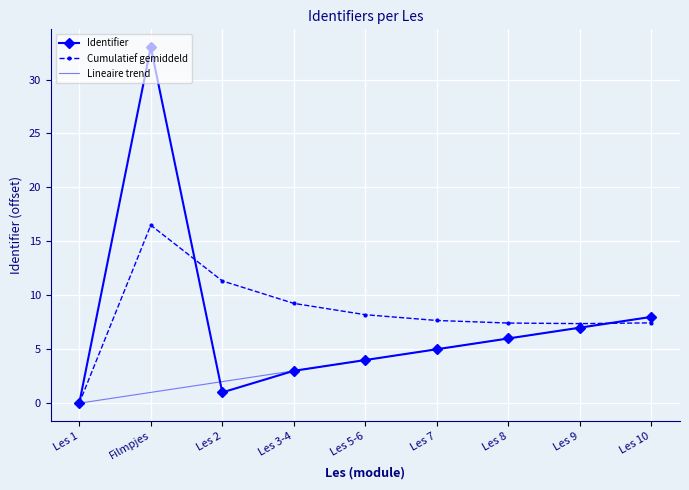

Is the value of Lineaire trend at Les 9 greater than the value of Identifier at Les 2?

Yes